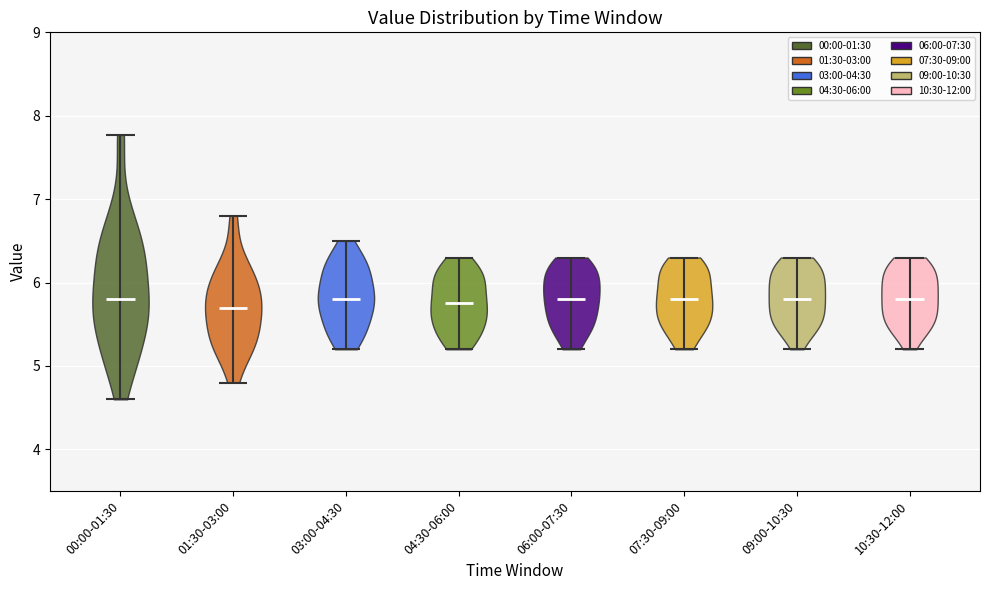

Reading left to right, read every violin against the y-axis: where its median line is, and the lowest and highest points it reaches. The values are not printed on the chart, so give them approximately, as read against the axis.

00:00-01:30: median line 5.8, lowest point 4.6, highest point 7.8
01:30-03:00: median line 5.7, lowest point 4.8, highest point 6.8
03:00-04:30: median line 5.8, lowest point 5.2, highest point 6.5
04:30-06:00: median line 5.8, lowest point 5.2, highest point 6.3
06:00-07:30: median line 5.8, lowest point 5.2, highest point 6.3
07:30-09:00: median line 5.8, lowest point 5.2, highest point 6.3
09:00-10:30: median line 5.8, lowest point 5.2, highest point 6.3
10:30-12:00: median line 5.8, lowest point 5.2, highest point 6.3